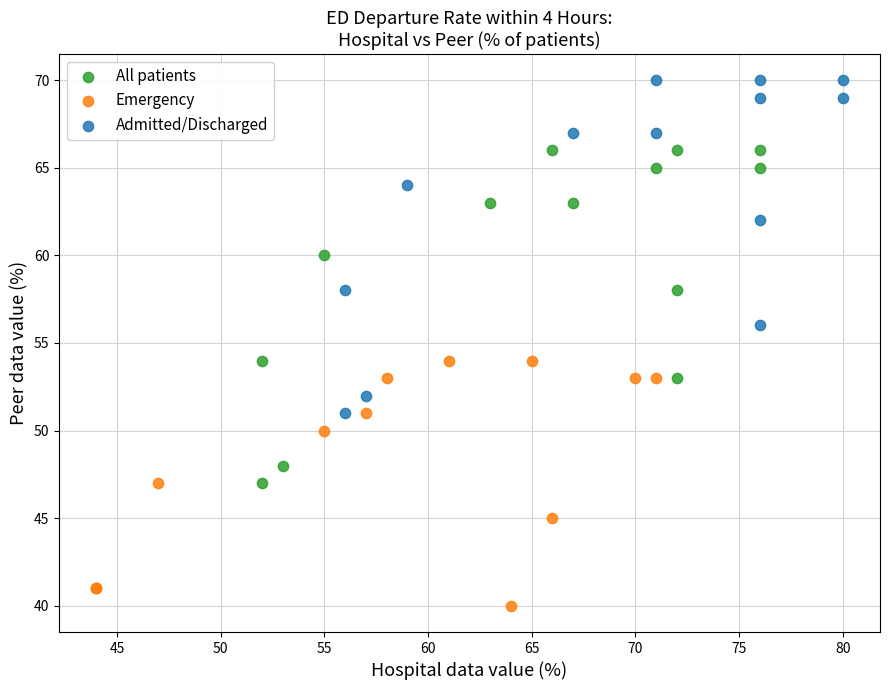

Which series contains the lowest Y value?

Emergency